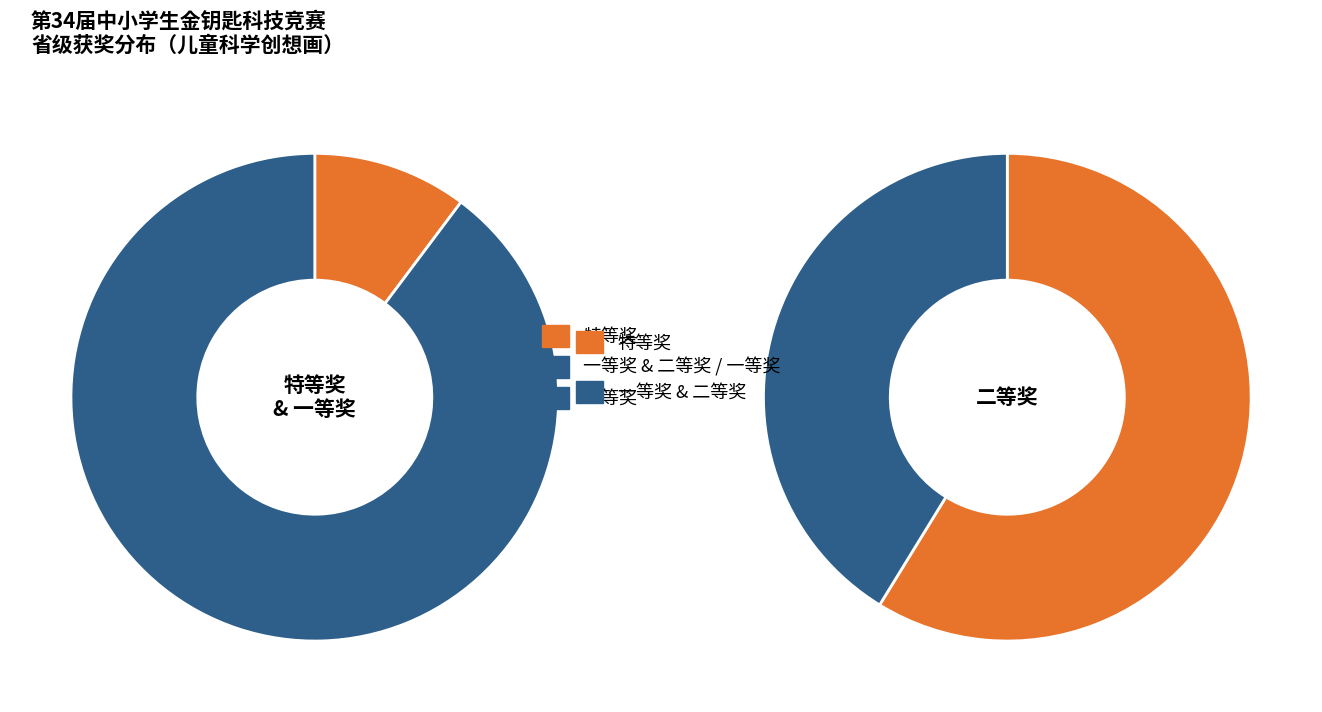

What percentage is the 二等奖 slice, to the nearest percent?

37%